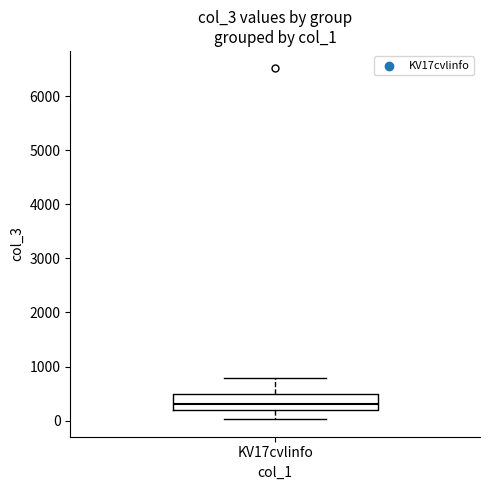

Where does the lower whisker of the box for KV17cvlinfo end on the y-axis? The values are not printed on the chart, so give them approximately, as read against the axis.

0